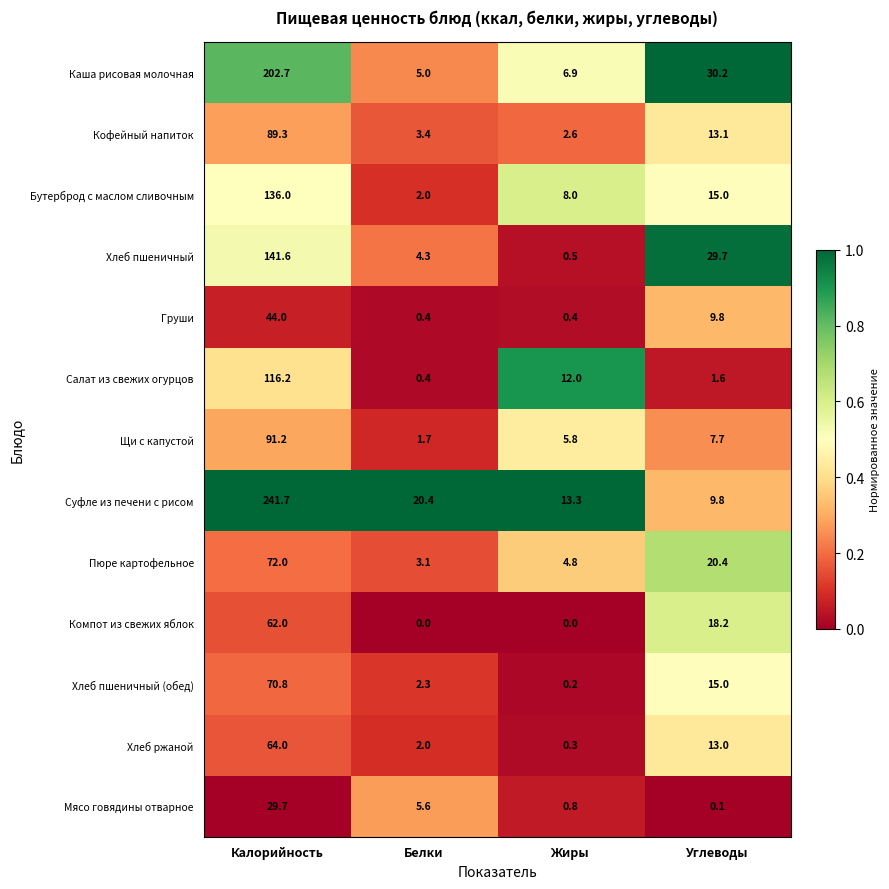

List the series in order of their peak value, highest first.

Суфле из печени с рисом, Каша рисовая молочная, Хлеб пшеничный, Бутерброд с маслом сливочным, Салат из свежих огурцов, Щи с капустой, Кофейный напиток, Пюре картофельное, Хлеб пшеничный (обед), Хлеб ржаной, Компот из свежих яблок, Груши, Мясо говядины отварное